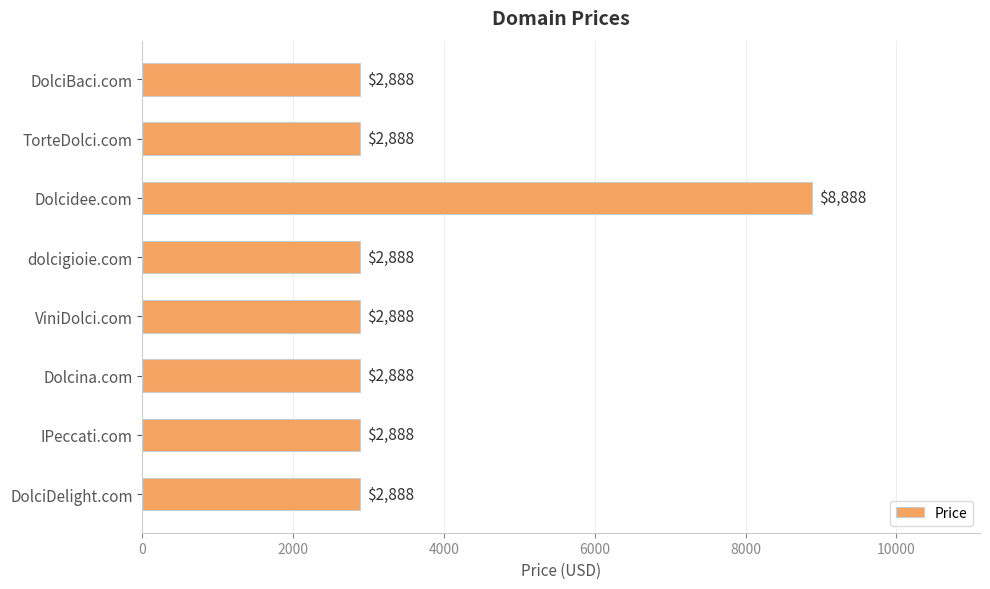

Is it true that the value at ViniDolci.com is 1850?

False